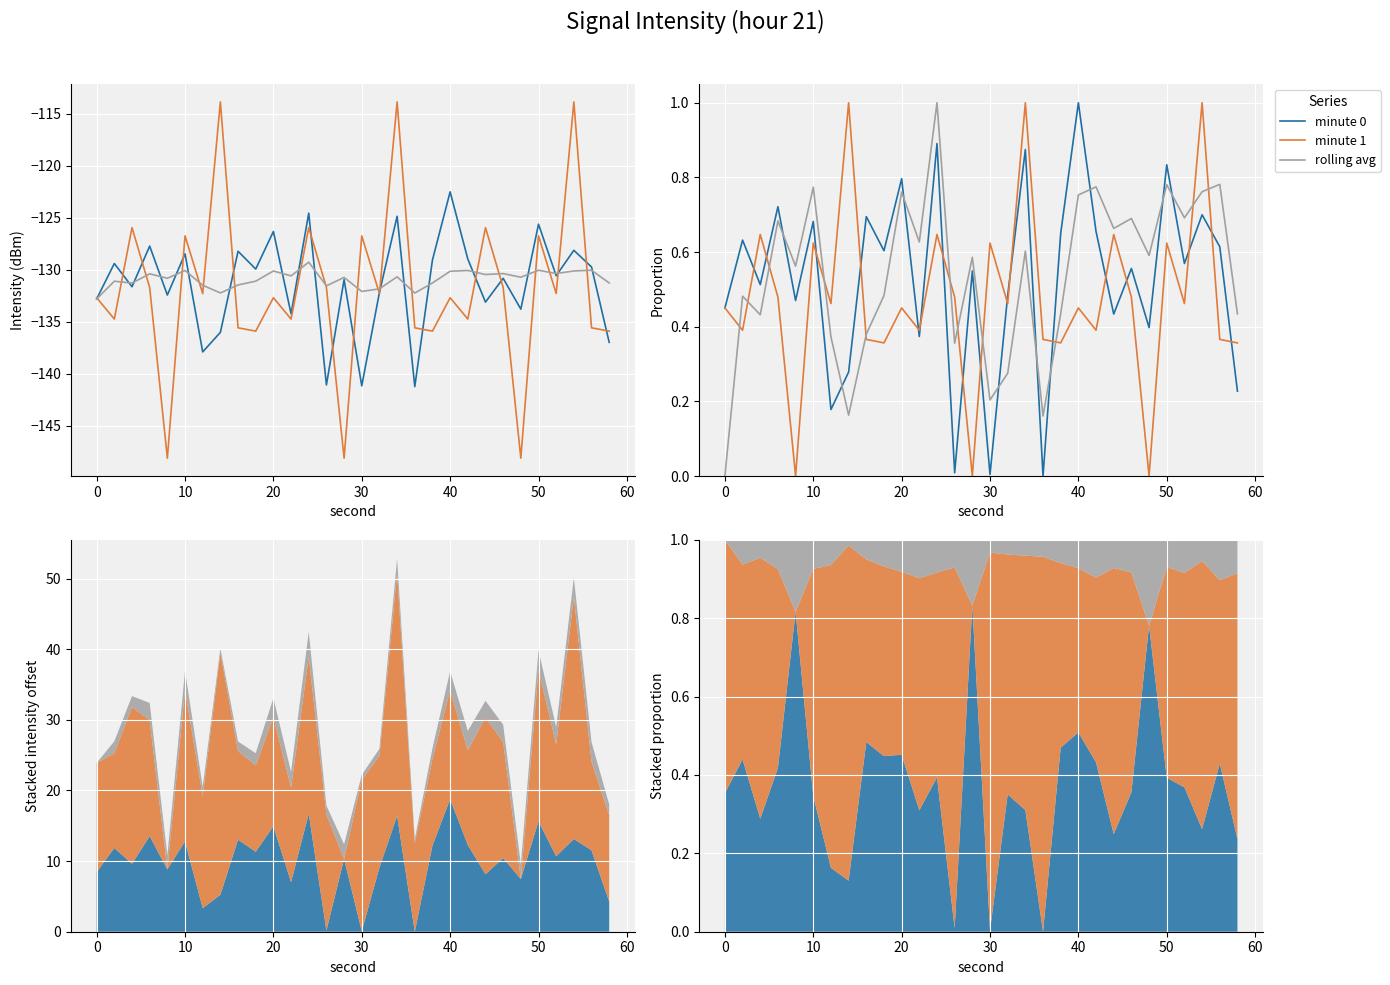

What is the highest value of the minute 0 series?

1.0